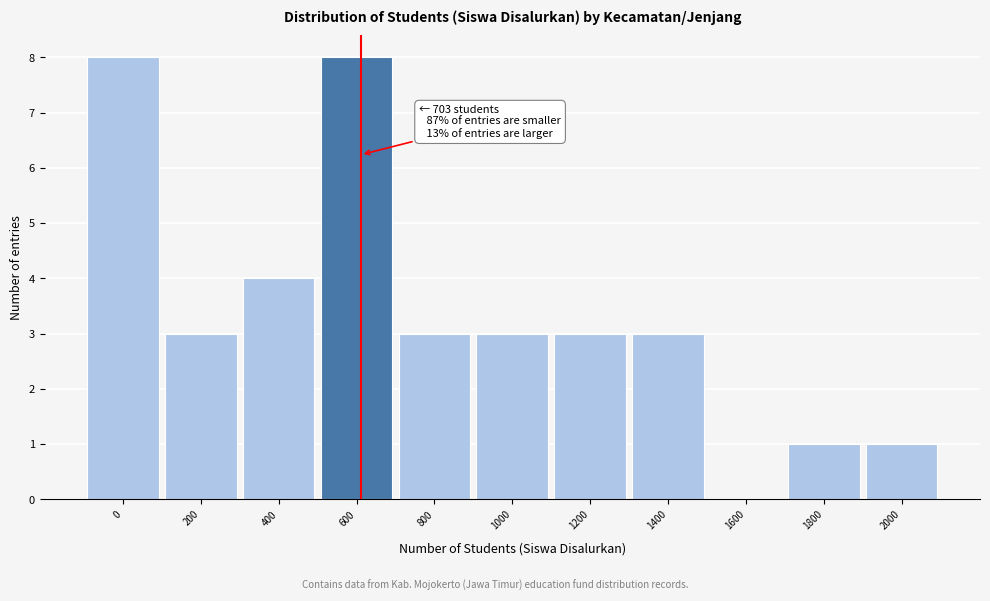

Reading right to left, extract all data points from this chart.

2000=1	1800=1	1600=0	1400=3	1200=3	1000=3	800=3	600=8	400=4	200=3	0=8